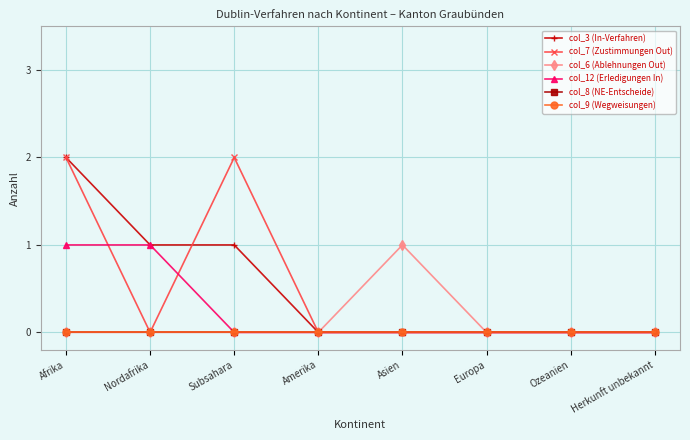

Is it true that col_3 (In-Verfahren) equals 0 at Ozeanien?

True